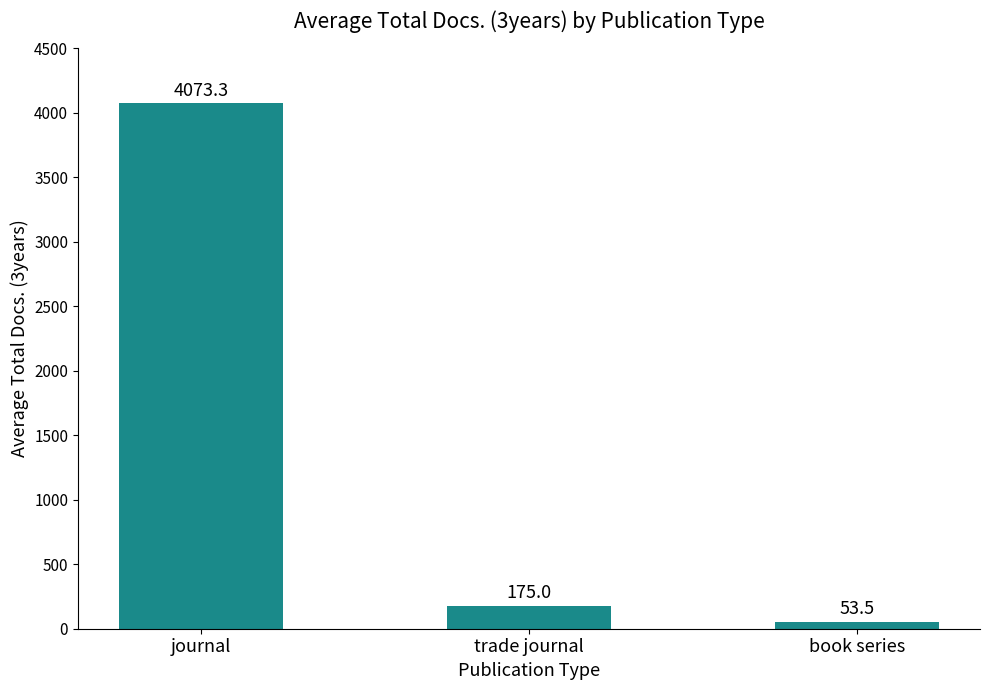

What is the difference between the second highest and minimum values?

121.5